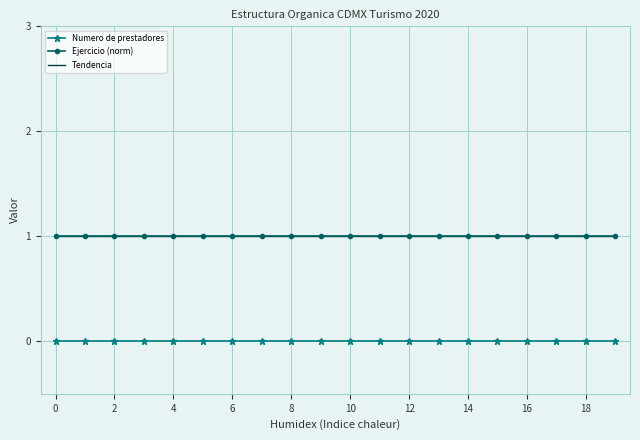

At how many categories does at least one series exceed 0?

20